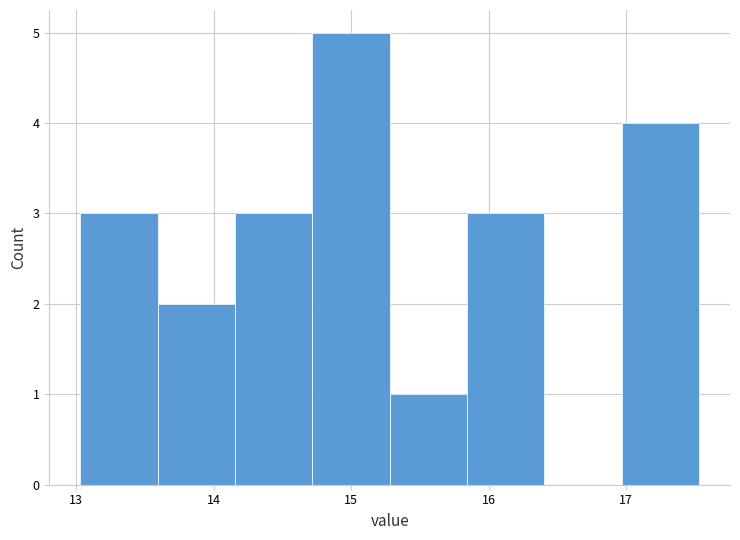

Reading left to right, list every bar in this chart as the range it spans on the x-axis followed by its height. Neither the bar edges nor the heights are printed on the chart, so give them approximately, as read against the axes.

13.0 to 13.6: 3
13.6 to 14.2: 2
14.2 to 14.7: 3
14.7 to 15.3: 5
15.3 to 15.8: 1
15.8 to 16.4: 3
16.4 to 17.0: 0
17.0 to 17.5: 4